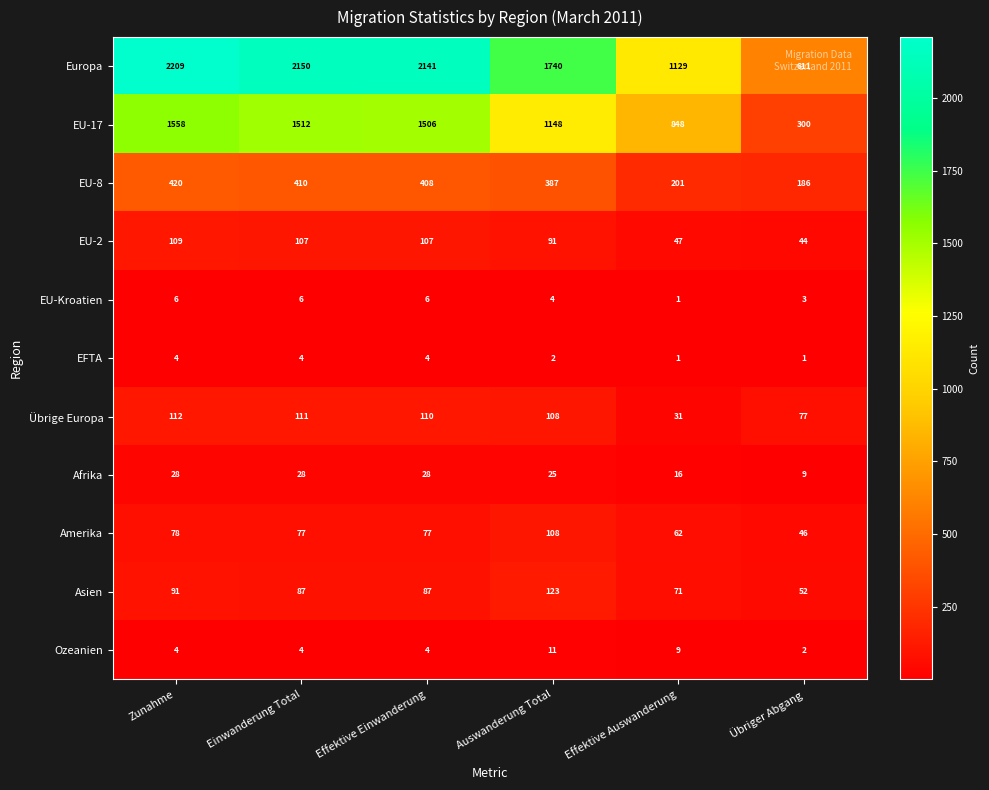

Which series has the widest spread of values?

Europa